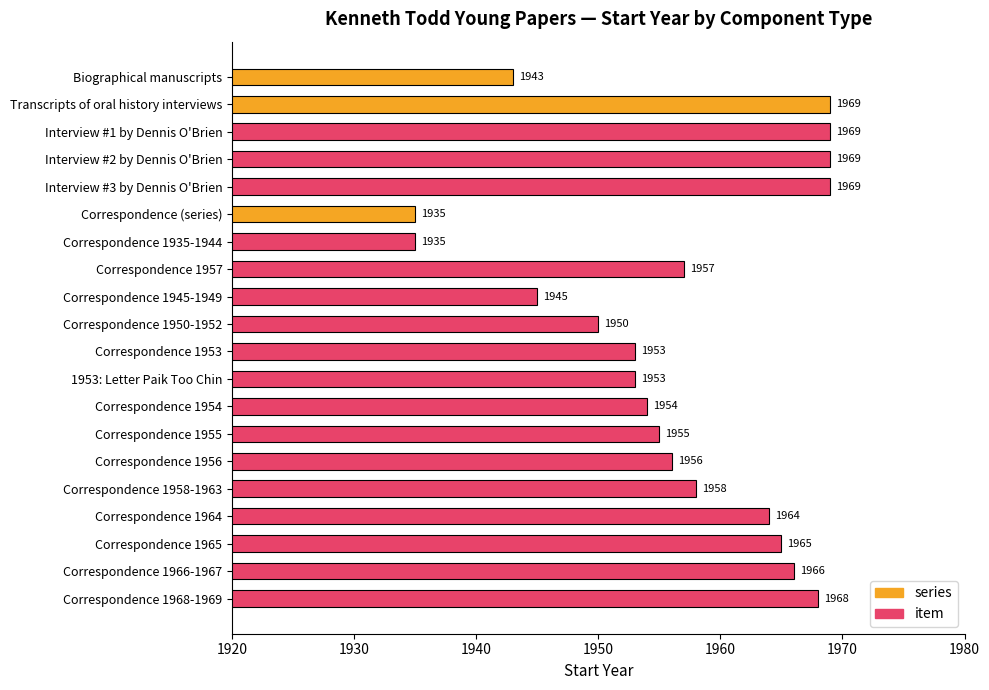

What position from the left is Correspondence 1953?

11